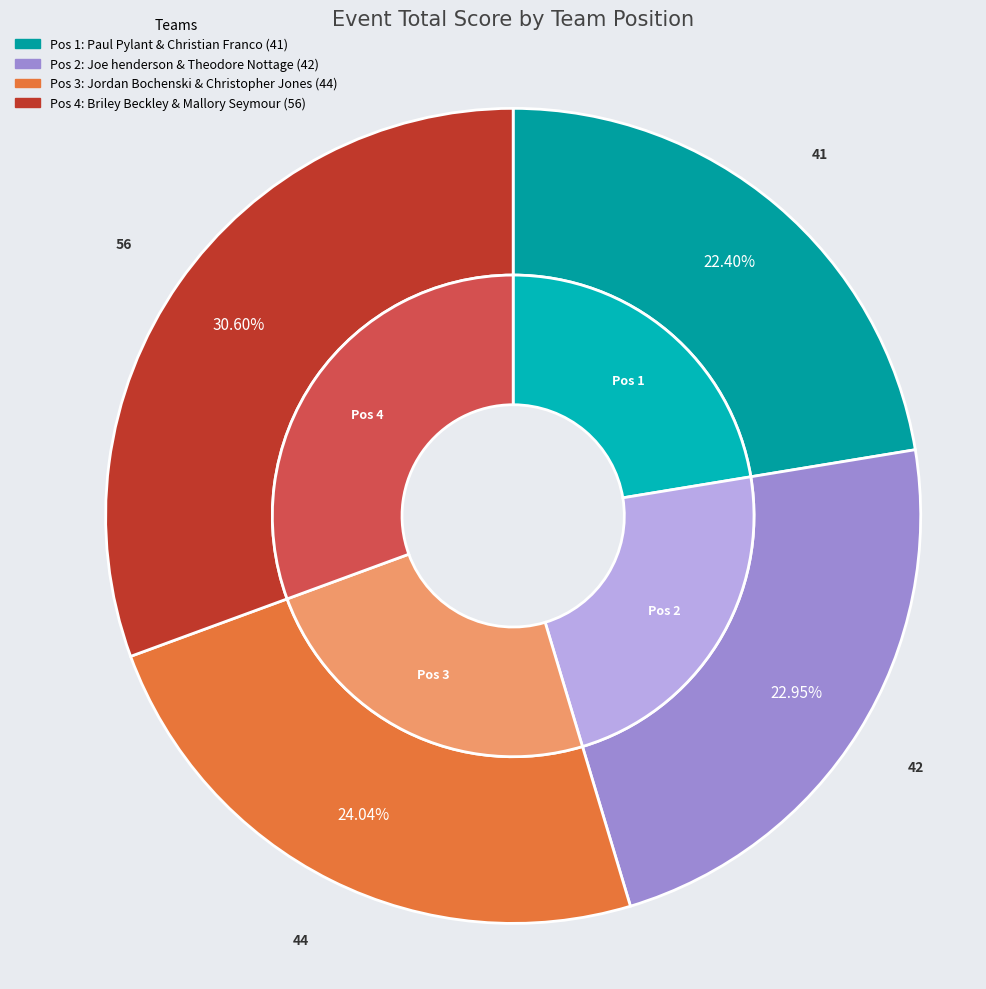

How much of the chart is everything except Jordan Bochenski & Christopher Jones?

76.0%